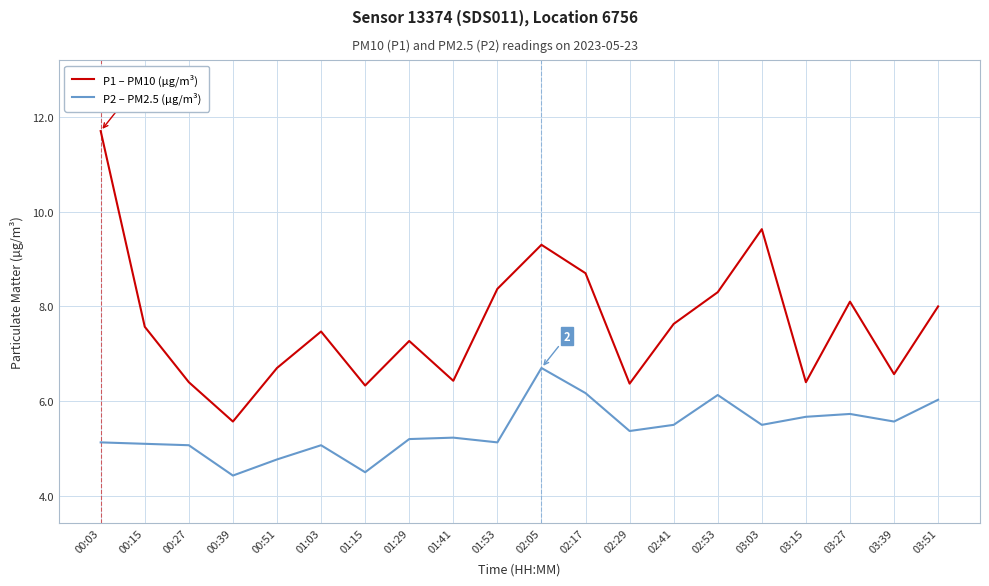

Between 00:27 and 01:53, which series saw the biggest shift?

P1 – PM10 (µg/m³)